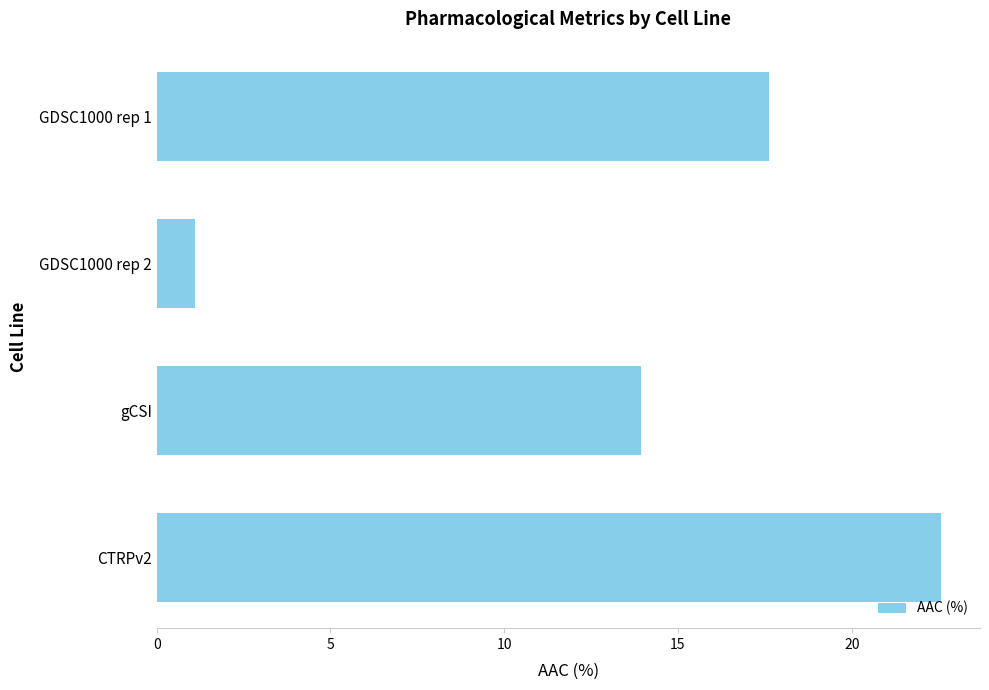

What position from the top is CTRPv2?

4